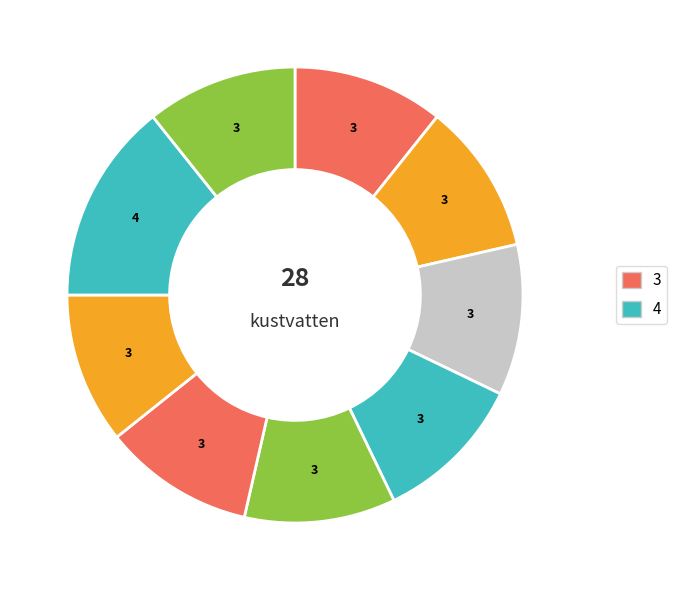

How many segments does this pie chart have?

9